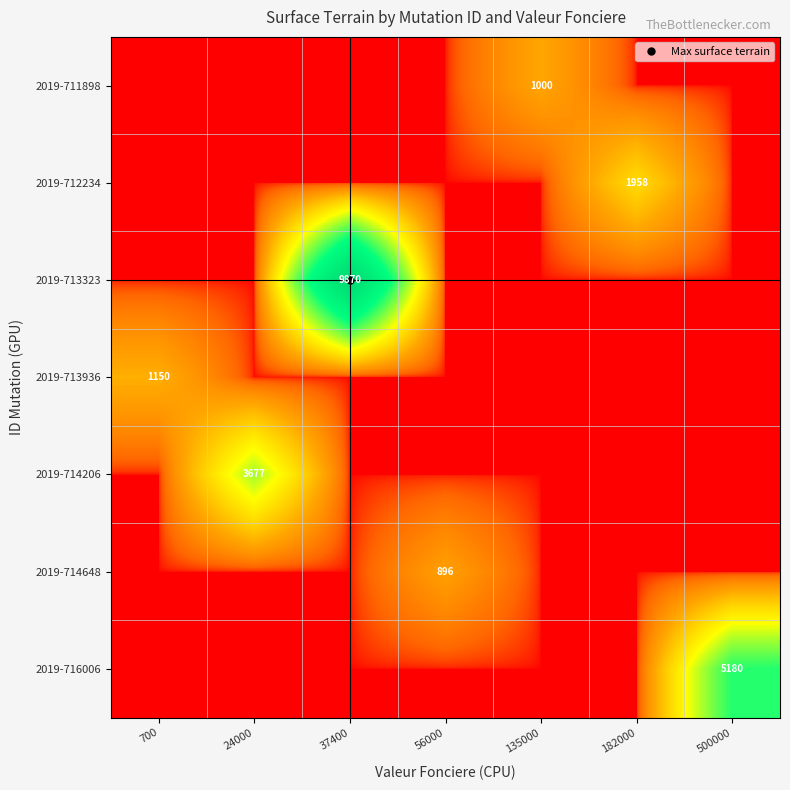

What is the spread (max minus min) of values at 37400?

9870